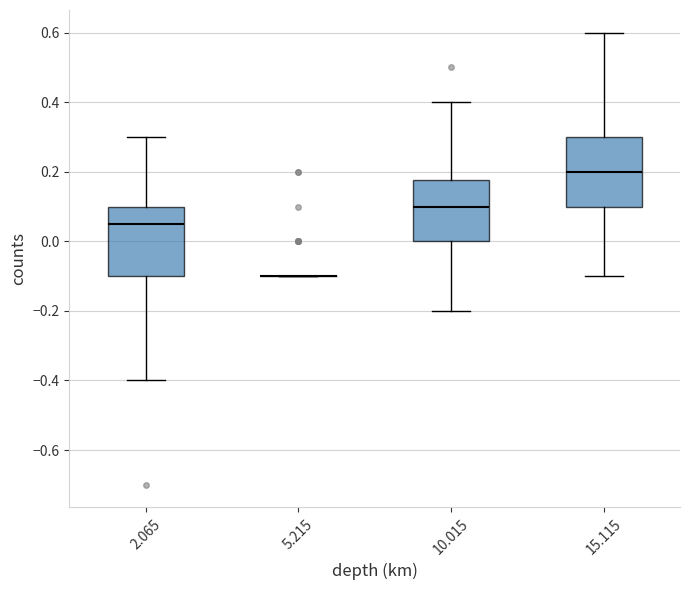

Reading left to right, read every box against the y-axis: the position of its median line, the range the box covers, and the ends of its whiskers. The values are not printed on the chart, so give them approximately, as read against the axis.

2.065: median 0.06, box -0.10 to 0.10, whiskers -0.40 to 0.30
5.215: box collapsed to a line at -0.10, whiskers -0.10 to -0.10
10.015: median 0.10, box 0.00 to 0.18, whiskers -0.20 to 0.40
15.115: median 0.20, box 0.10 to 0.30, whiskers -0.10 to 0.60